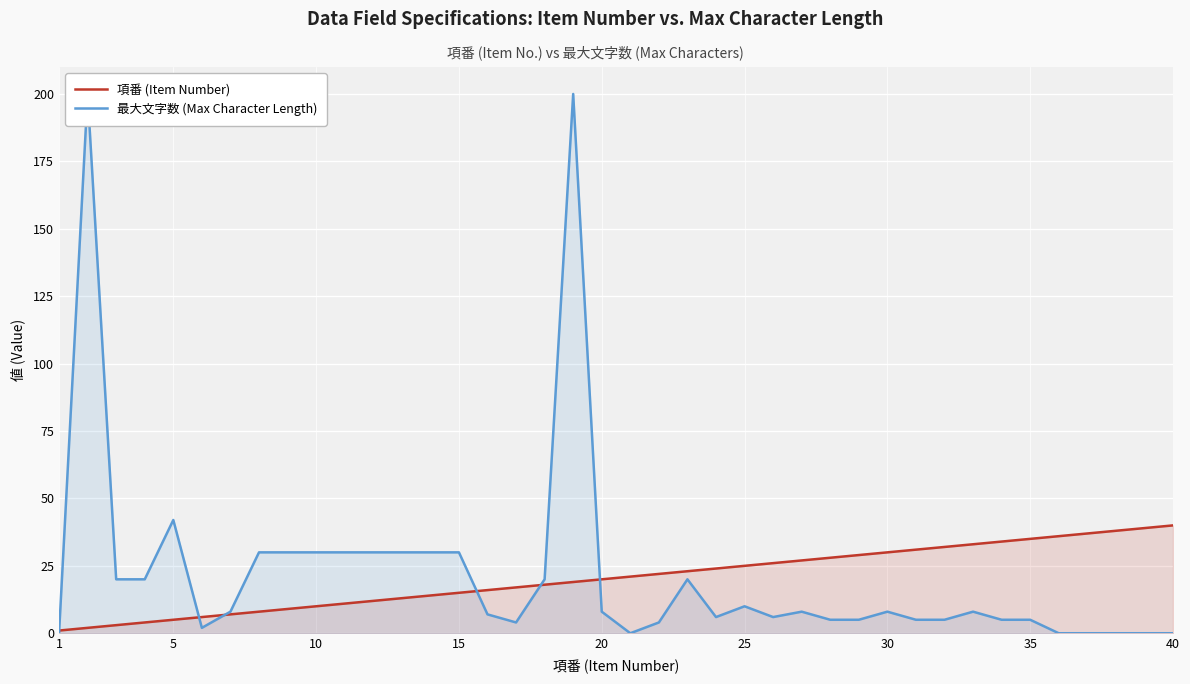

At which label does 最大文字数 (Max Character Length) reach its minimum?

1